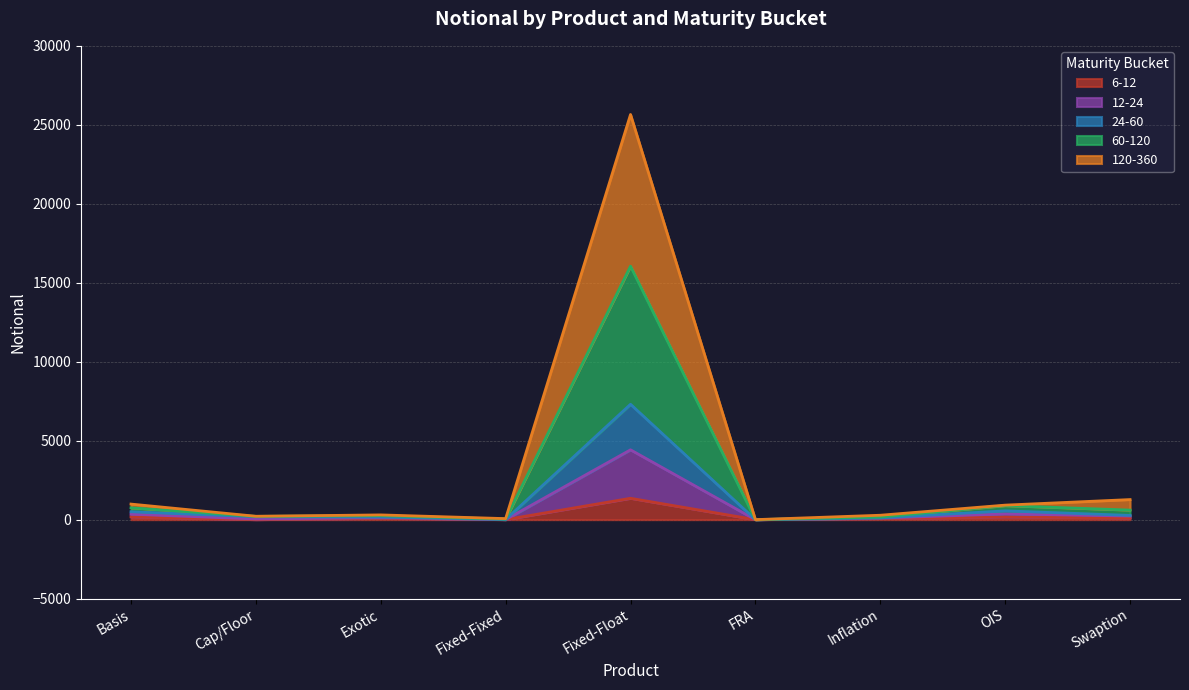

At which category is the sum across all series the highest?

Fixed-Float